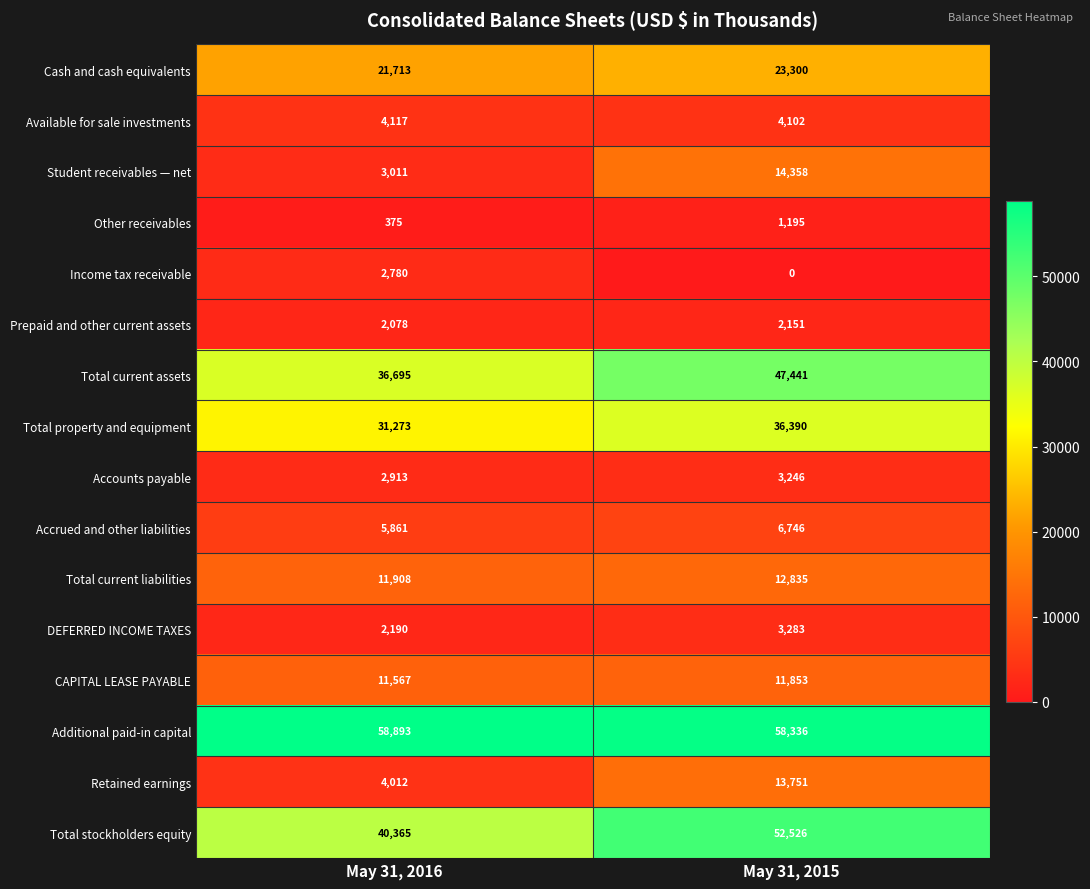

True or false: Other receivables has a value of 1897 at May 31, 2015.

False